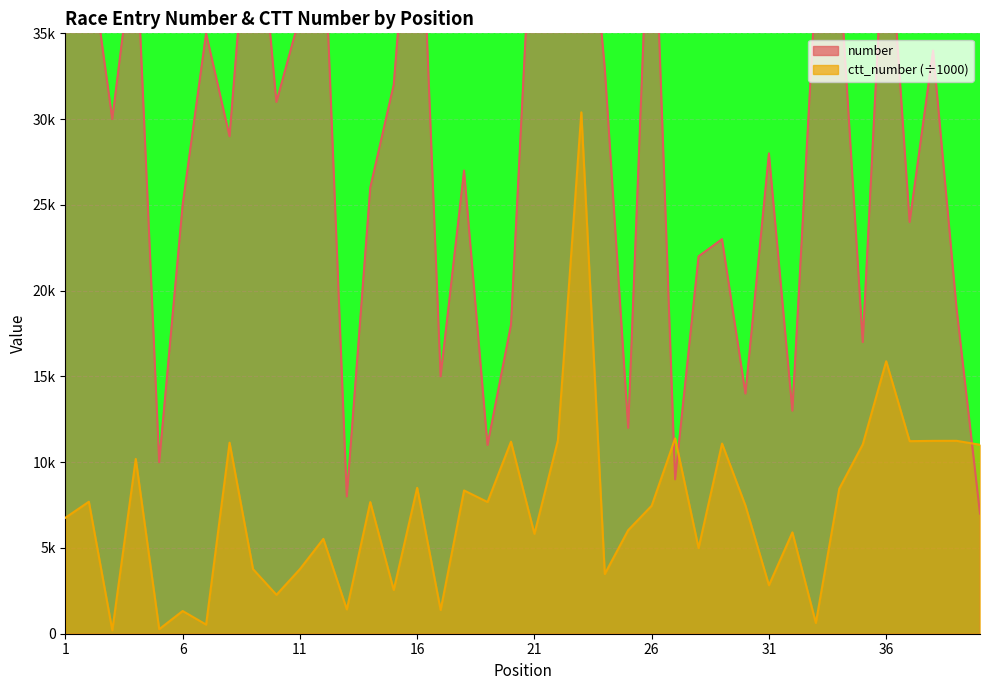

How many values in the ctt_number series are below 7?

19